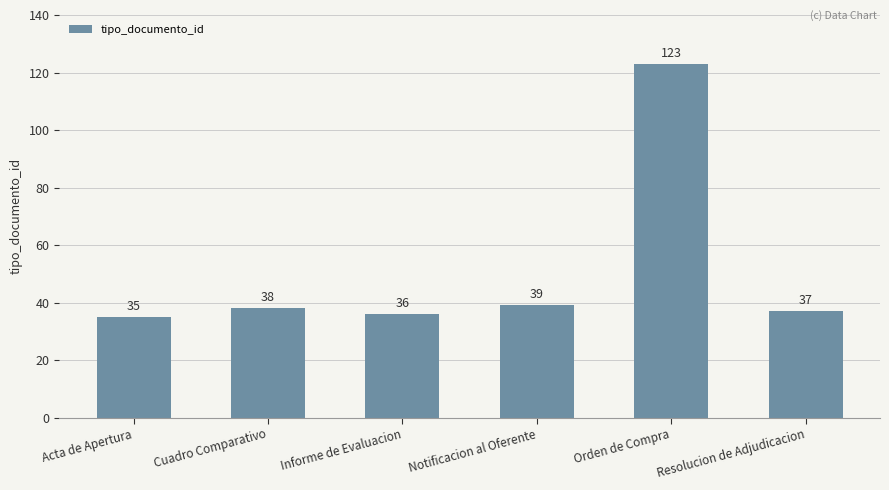

Rank the categories by value from lowest to highest.

Acta de Apertura, Informe de Evaluacion, Resolucion de Adjudicacion, Cuadro Comparativo, Notificacion al Oferente, Orden de Compra